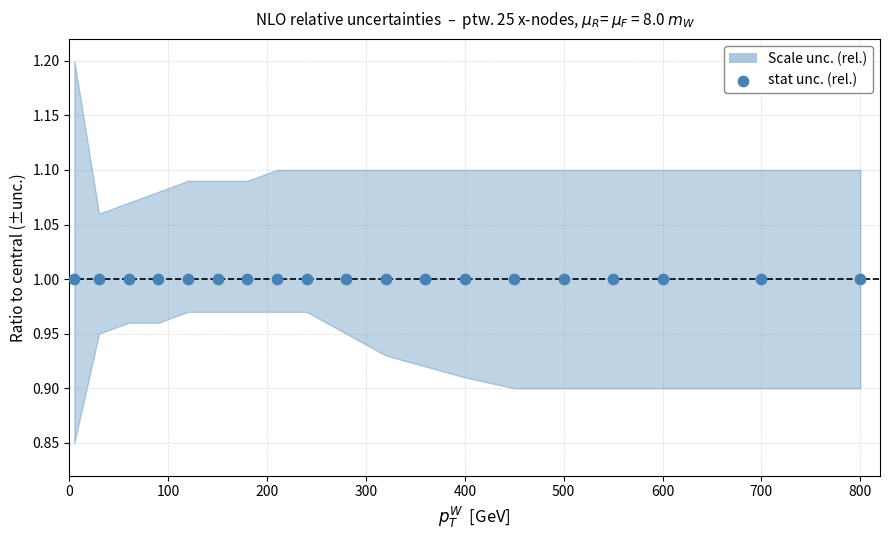

At which category is the sum across all series the highest?

8